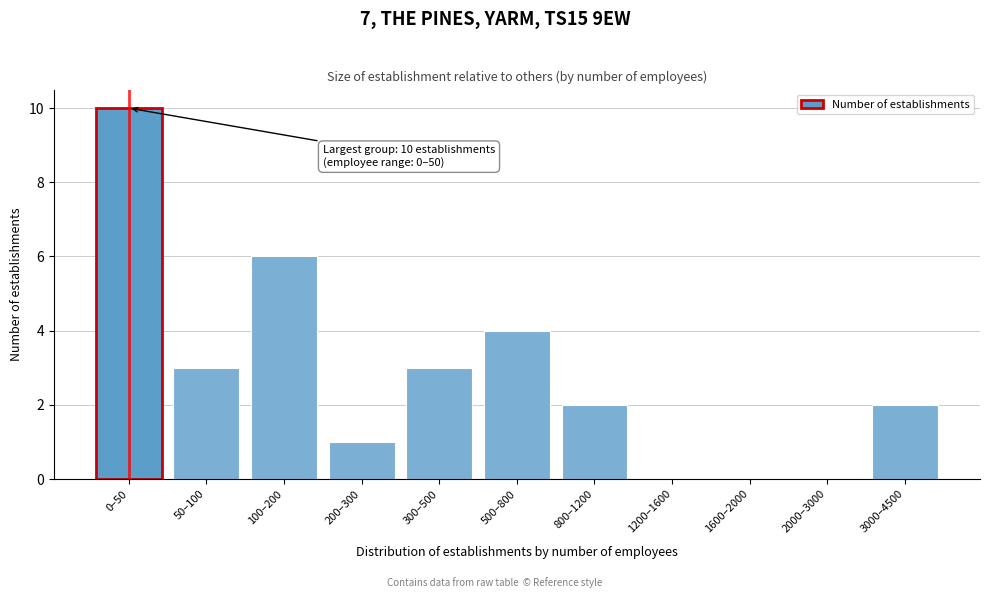

Reading left to right, list all the values displayed in this chart.

0–50=10	50–100=3	100–200=6	200–300=1	300–500=3	500–800=4	800–1200=2	1200–1600=0	1600–2000=0	2000–3000=0	3000–4500=2